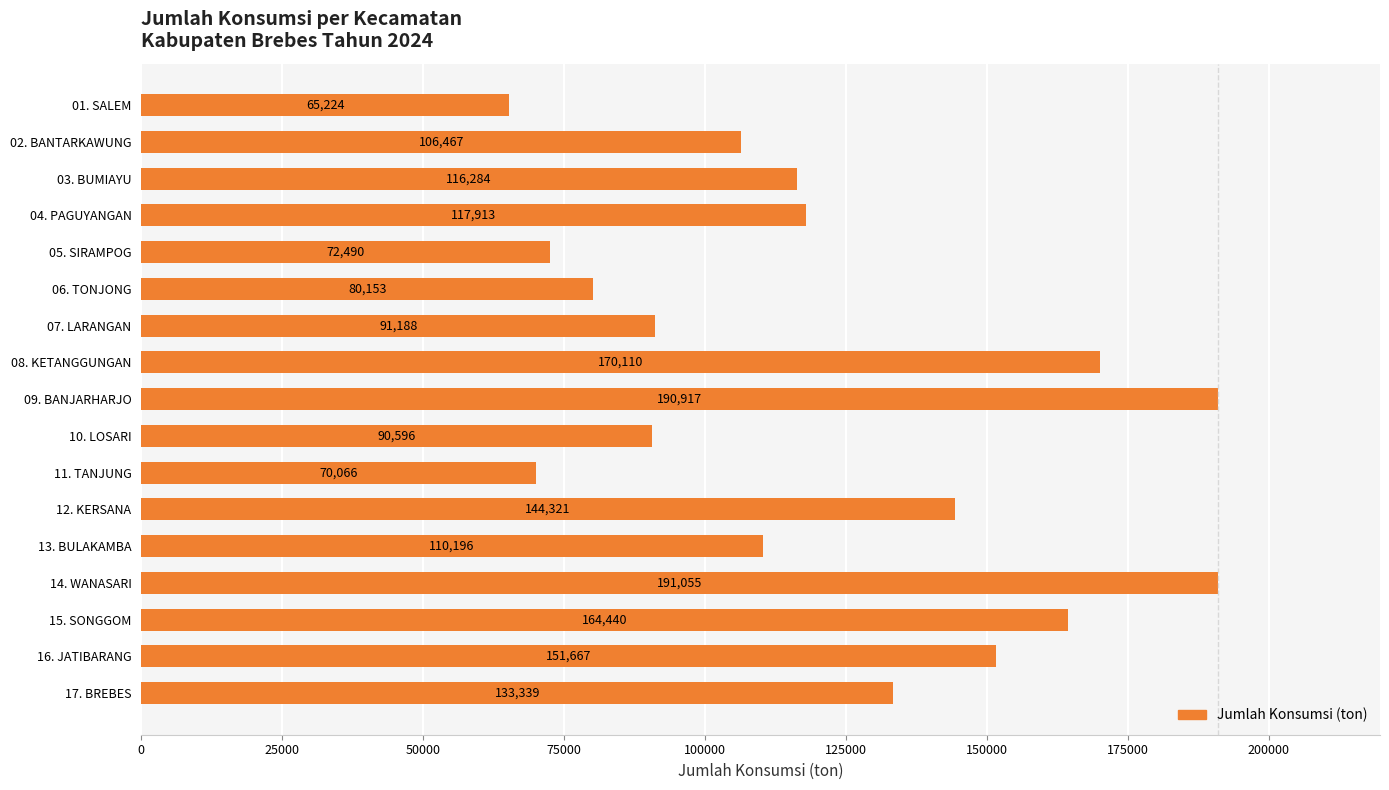

Is it true that the value at 09. BANJARHARJO is 190917?

True